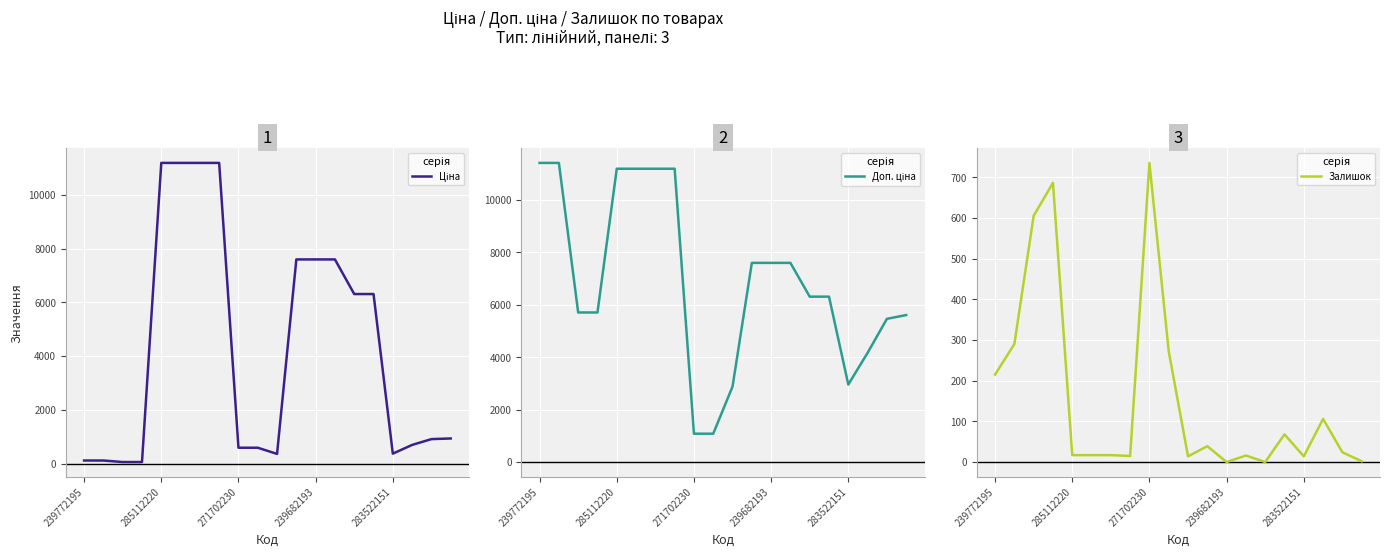

How many series are shown in this chart?

3